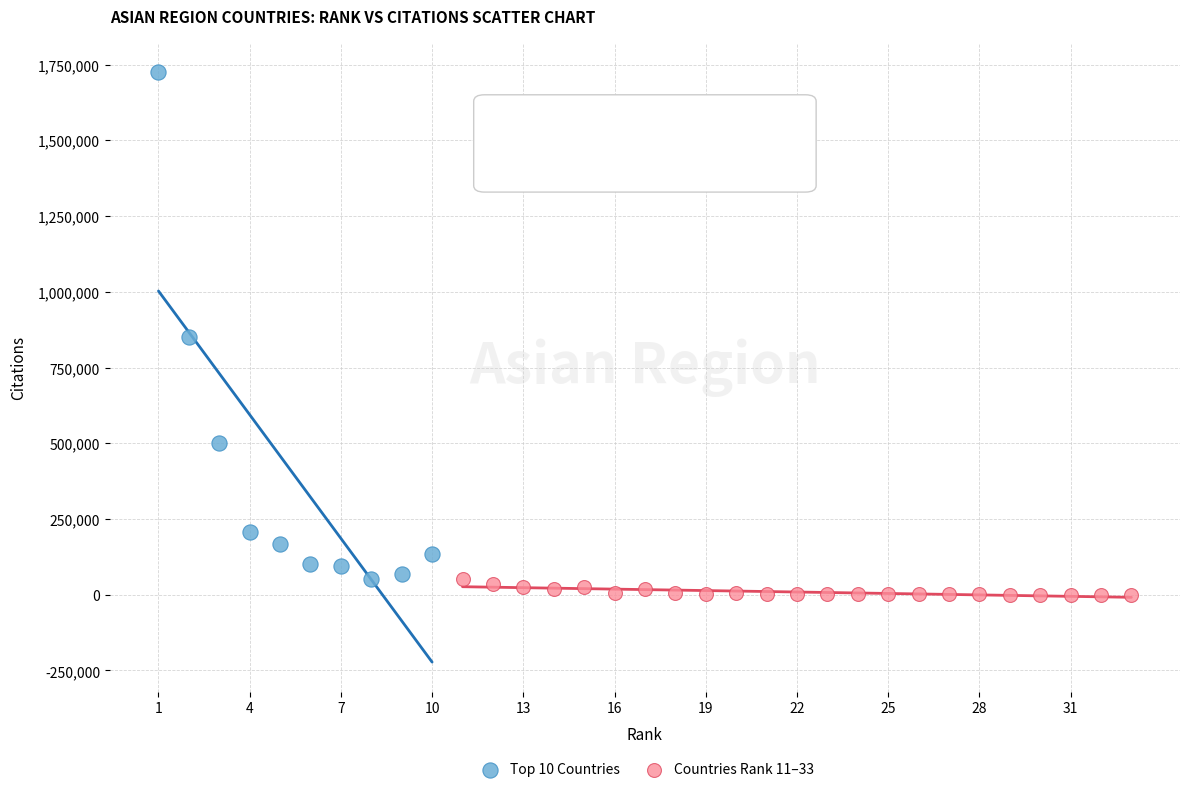

Which series has the largest Y range (max minus min)?

Top 10 Countries